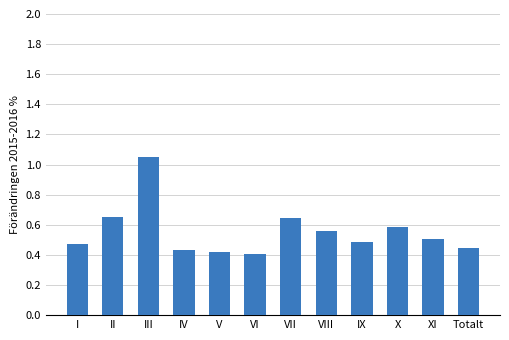

True or false: the data shows 0.3 at II.

False